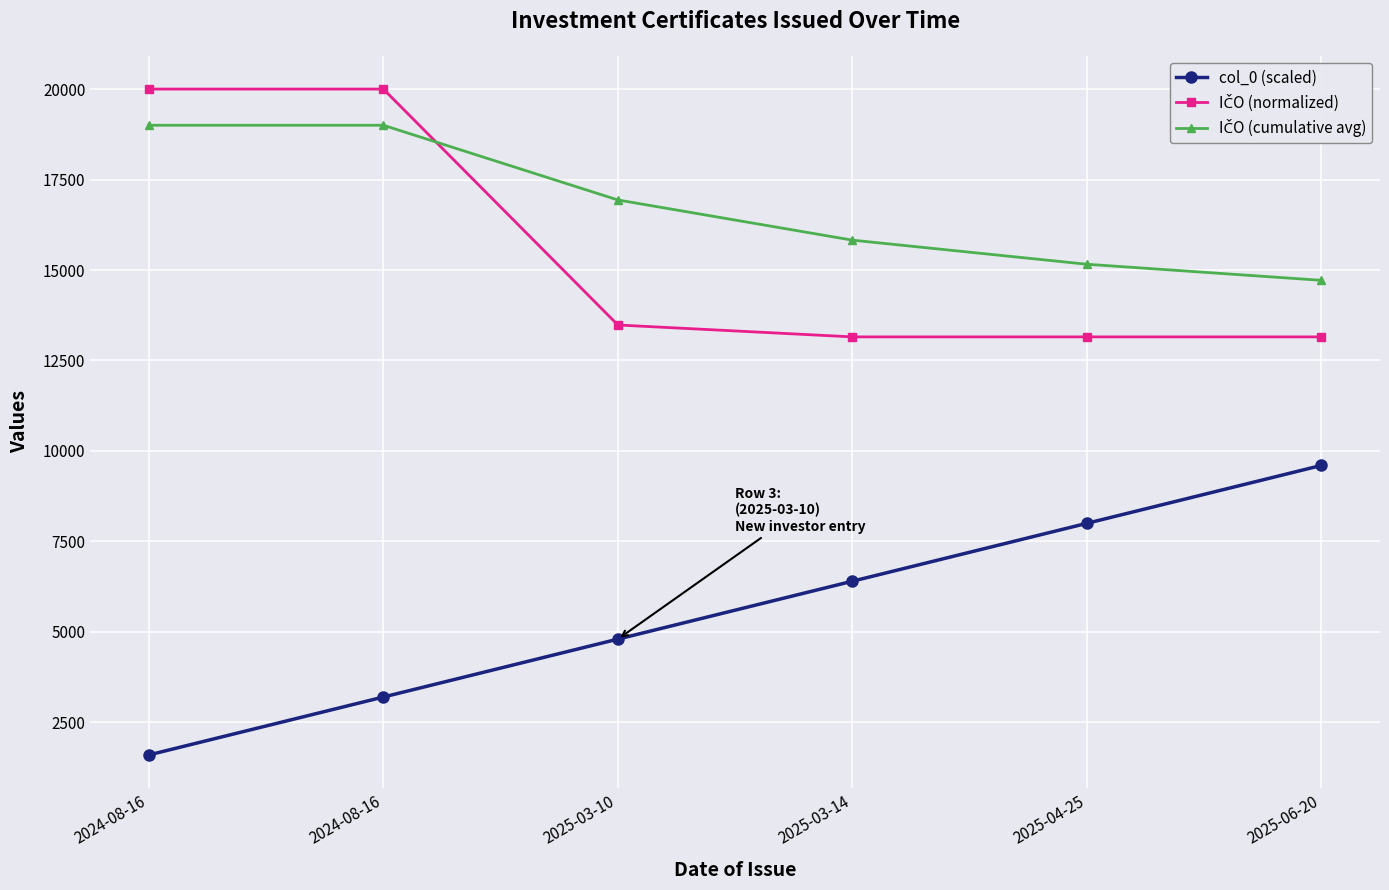

Reading right to left, list all the values displayed in this chart.

col_0 (scaled): 2025-06-20=9600.0	2025-04-25=8000.0	2025-03-14=6400.0	2025-03-10=4800.0	2024-08-16=3200.0	2024-08-16=1600.0
IČO (normalized): 2025-06-20=13151.9	2025-04-25=13151.9	2025-03-14=13151.9	2025-03-10=13480.6	2024-08-16=20000.0	2024-08-16=20000.0
IČO (cumulative avg): 2025-06-20=14714.9	2025-04-25=15159.0	2025-03-14=15825.2	2025-03-10=16935.5	2024-08-16=19000.0	2024-08-16=19000.0